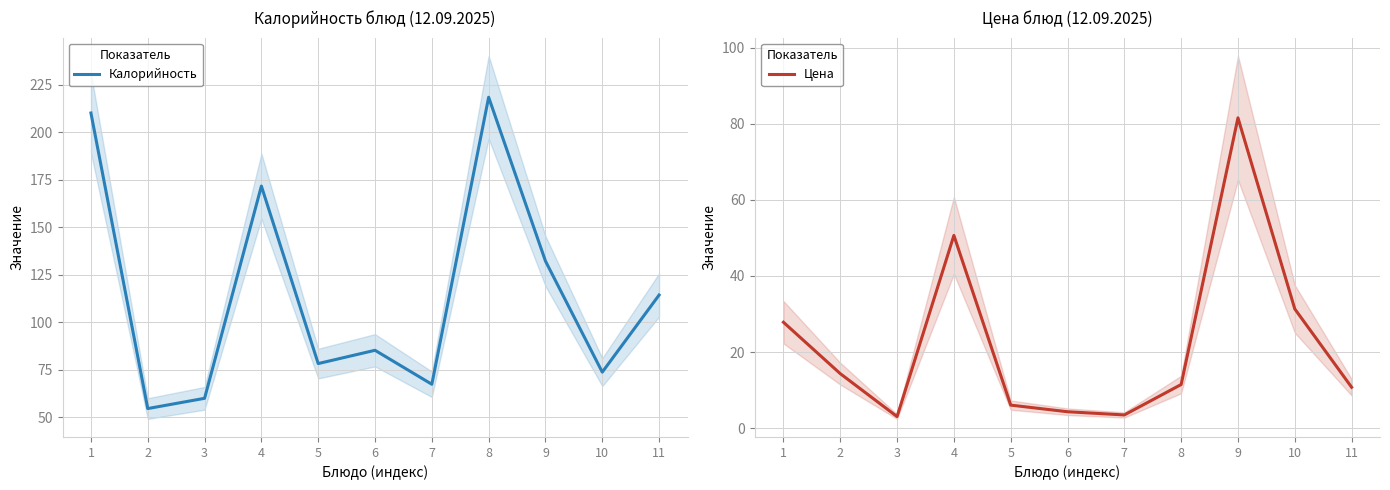

Which series has the largest range (max minus min)?

Калорийность